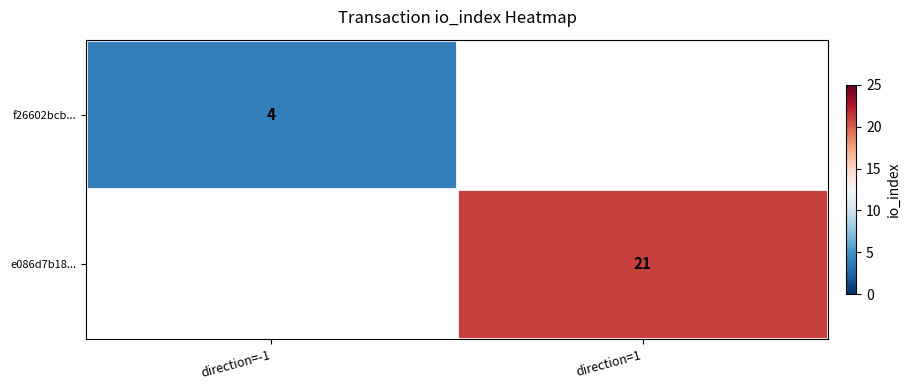

The f26602bcb... series shows 4 at direction=-1. True or false?

True